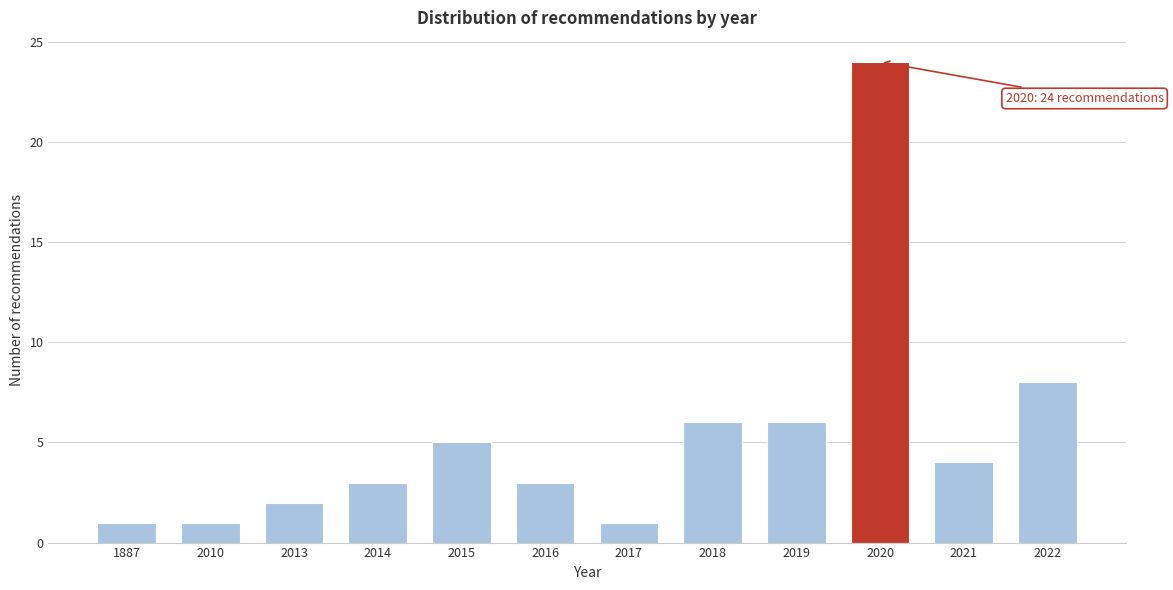

Reading right to left, extract all data points from this chart.

2022=8	2021=4	2020=24	2019=6	2018=6	2017=1	2016=3	2015=5	2014=3	2013=2	2010=1	1887=1